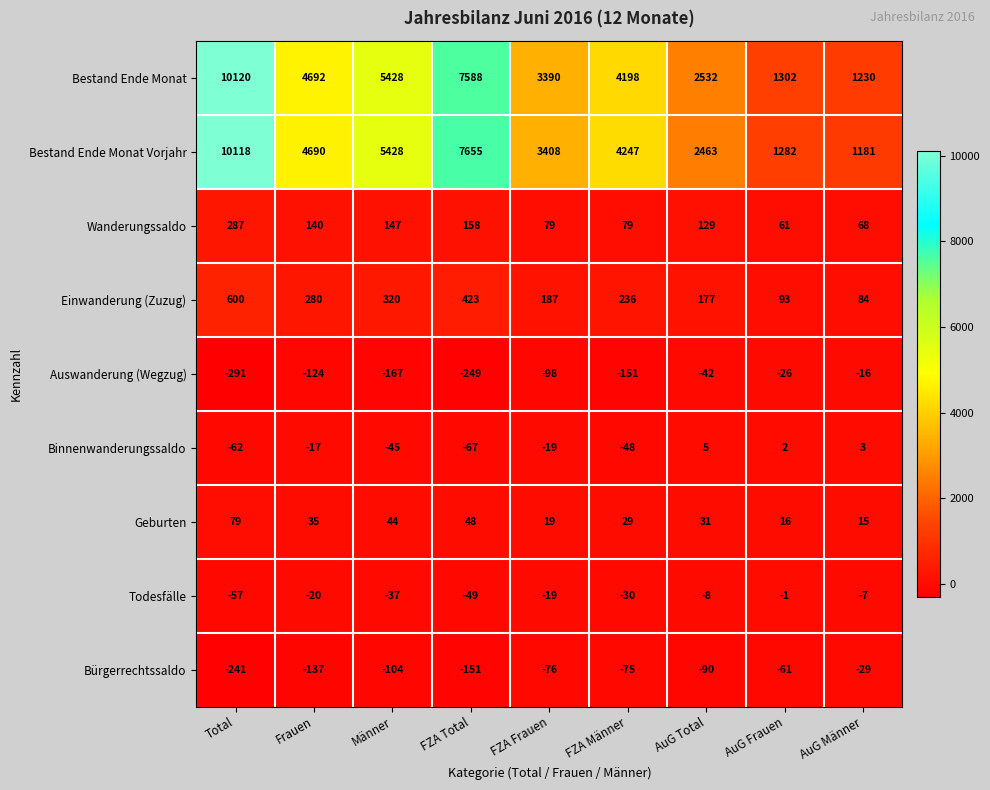

What is the minimum value shown in the chart?

-291